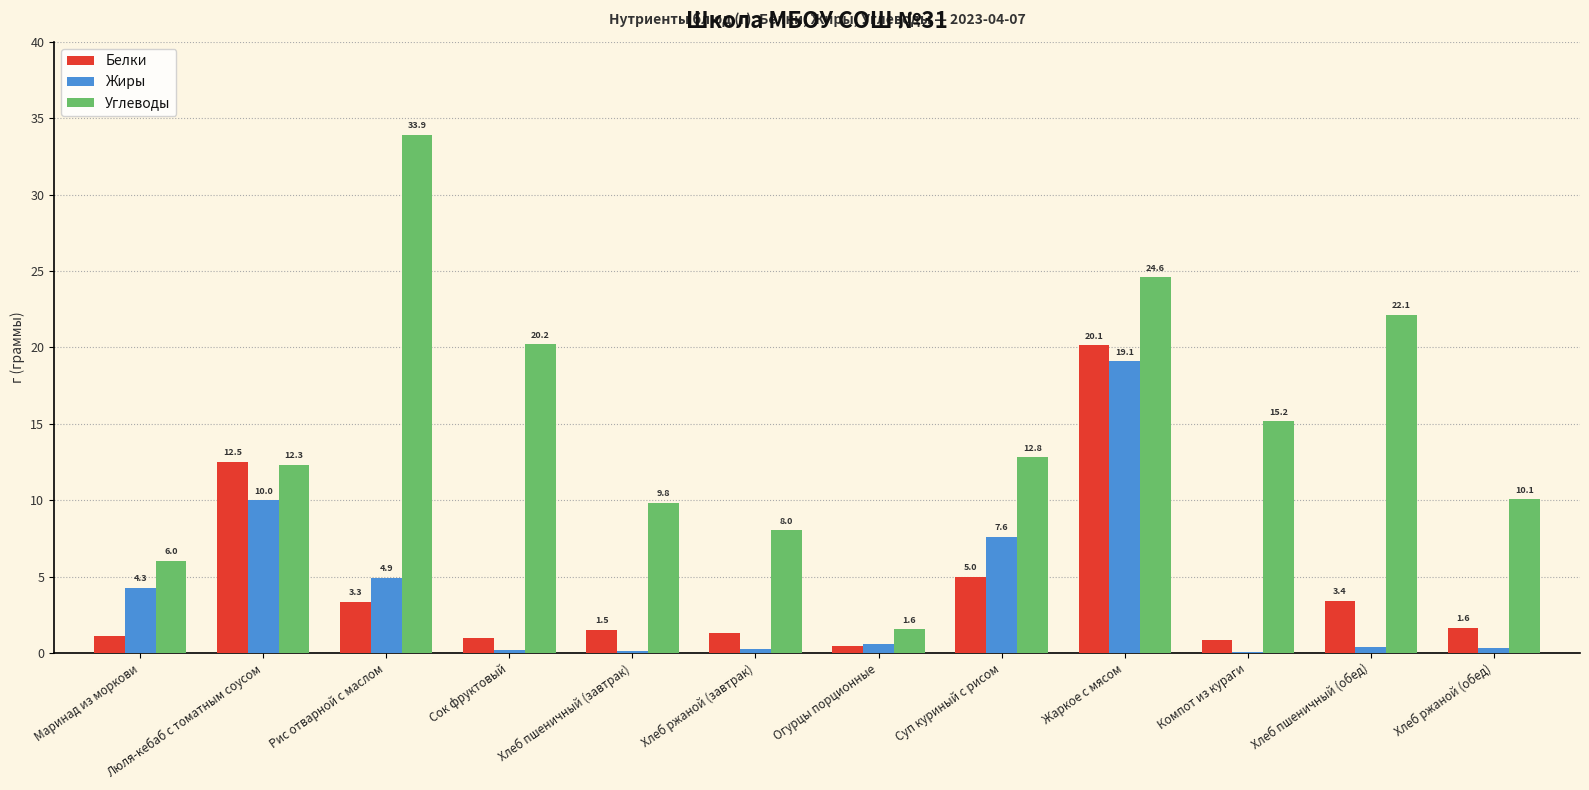

How many series are shown in this chart?

3